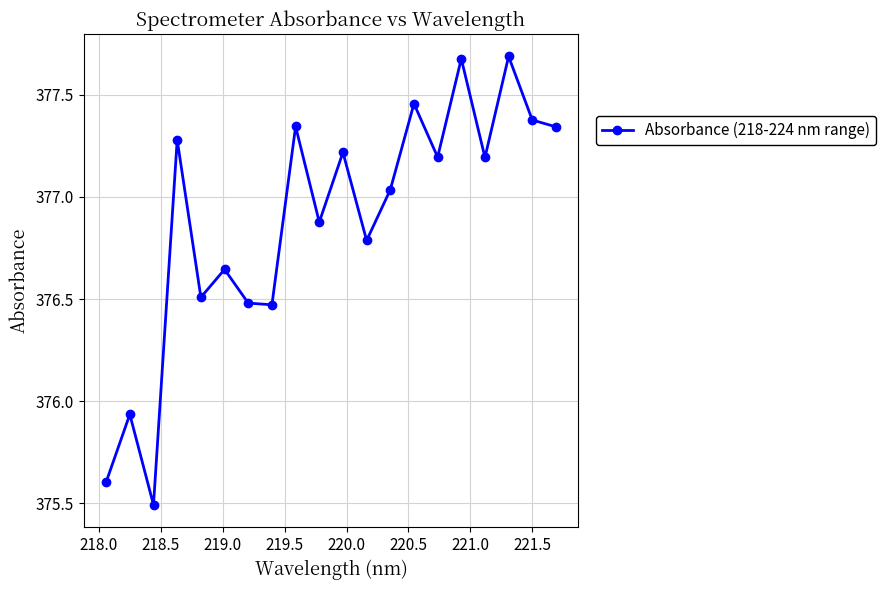

What is the value of the 16th point from the left?

377.7